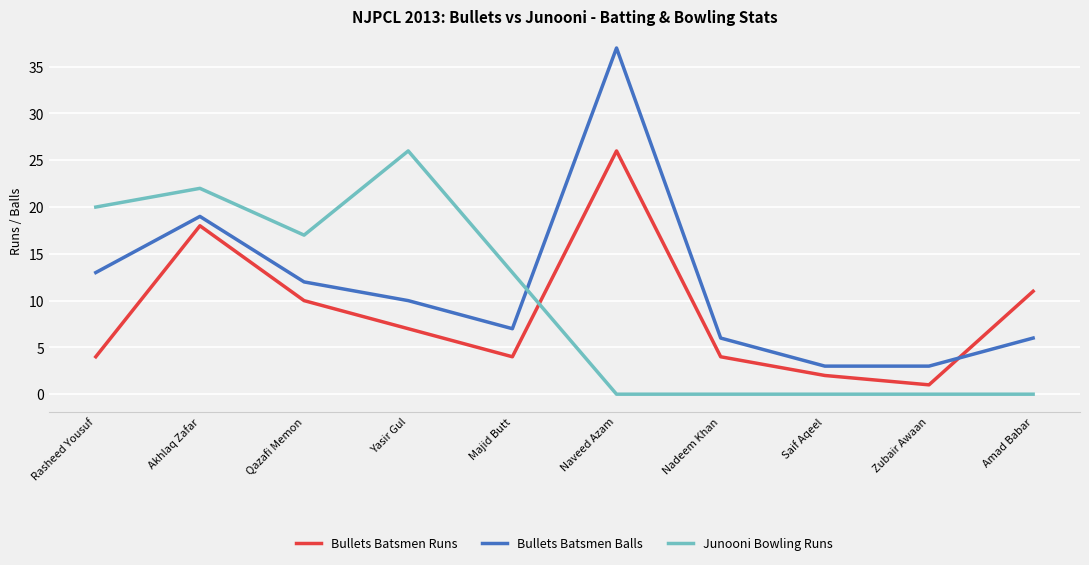

Reading left to right, list all the values displayed in this chart.

Bullets Batsmen Runs: 4	18	10	7	4	26	4	2	1	11
Bullets Batsmen Balls: 13	19	12	10	7	37	6	3	3	6
Junooni Bowling Runs: 20	22	17	26	13	0	0	0	0	0